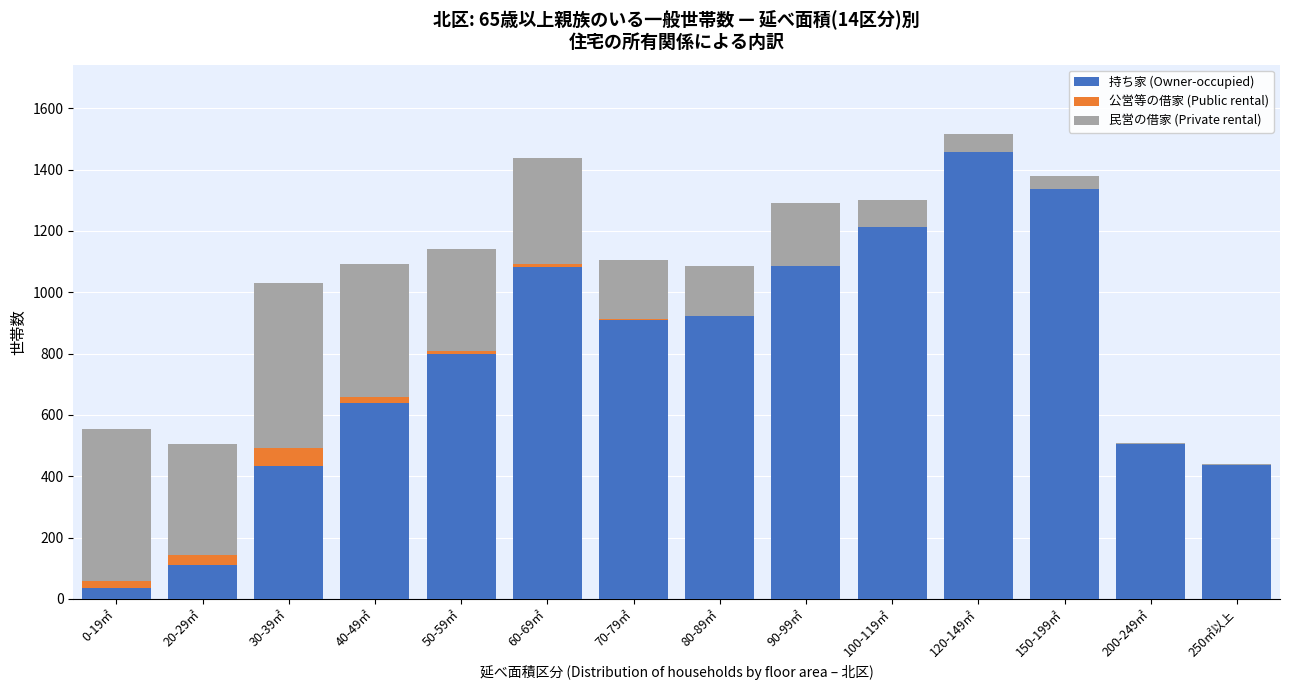

What is the sum of all 持ち家 (Owner-occupied) values?

10964